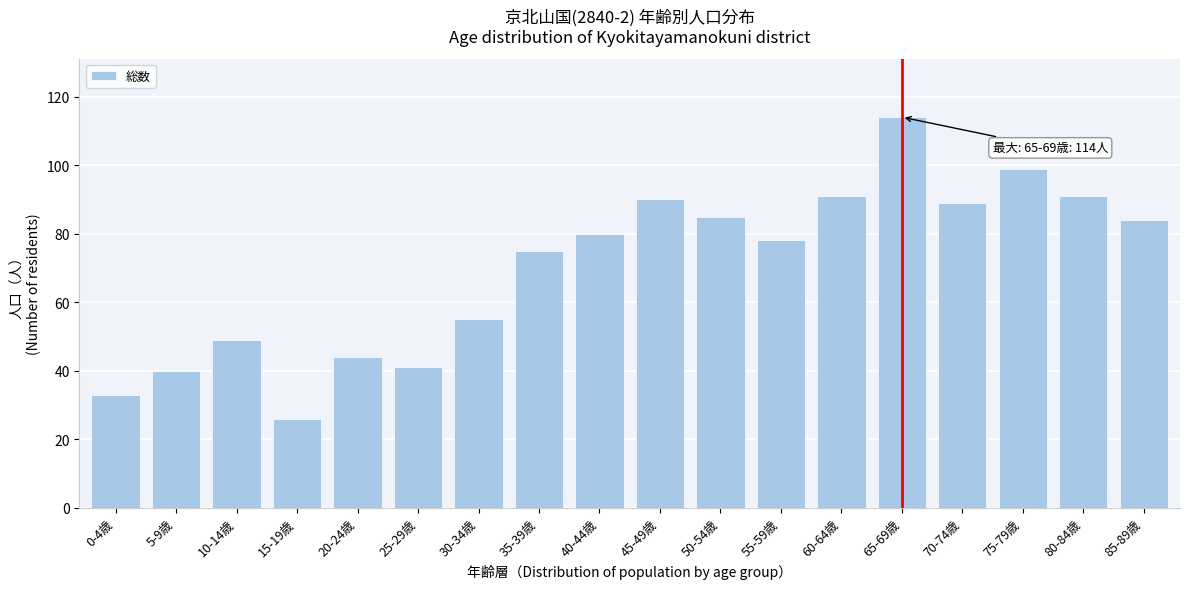

Reading left to right, extract all data points from this chart.

33	40	49	26	44	41	55	75	80	90	85	78	91	114	89	99	91	84